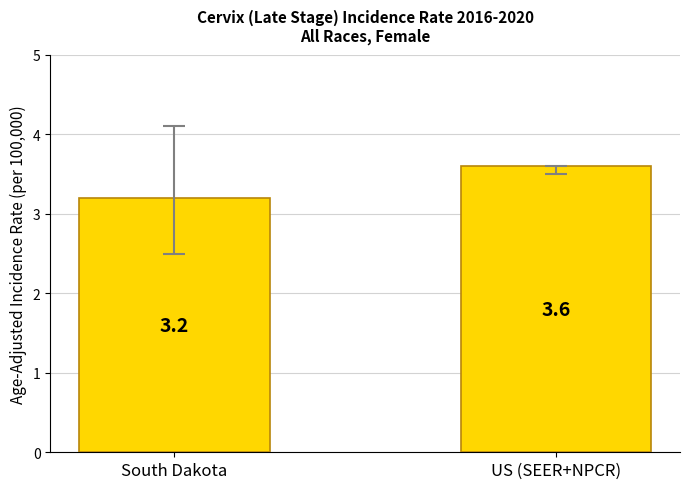

What is the label of the 2nd bar from the right?

South Dakota